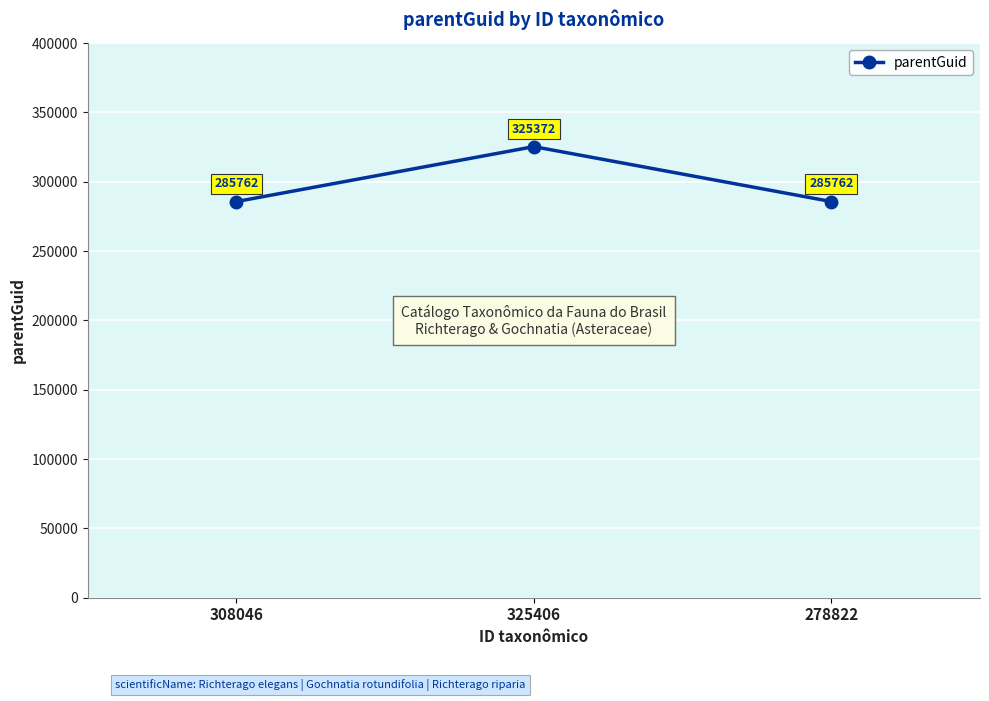

Between 278822 and 325406, which is larger?

325406